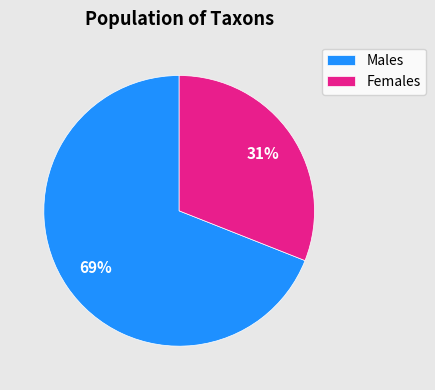

What is the majority slice?

Males